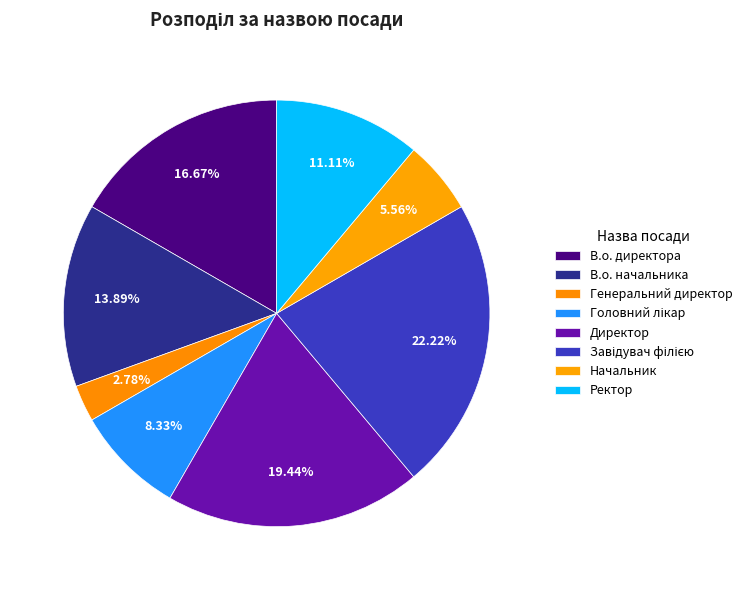

How many segments does this pie chart have?

8